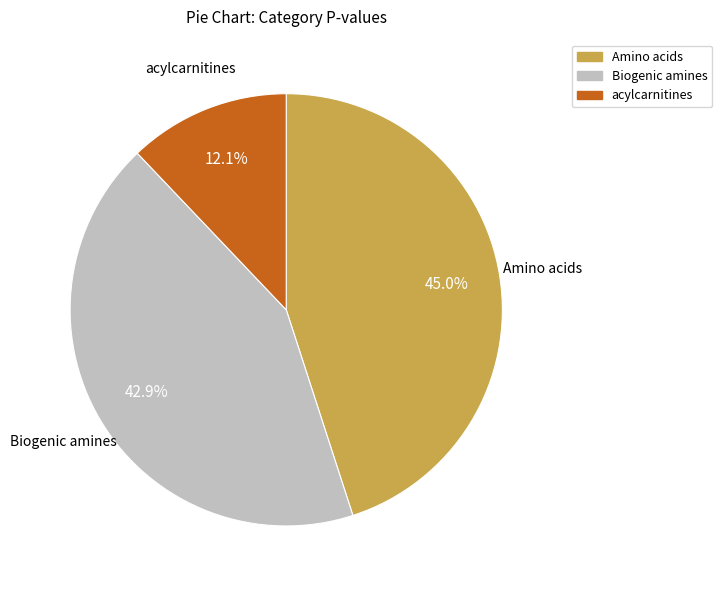

Is the sum of acylcarnitines and Biogenic amines greater than half?

Yes